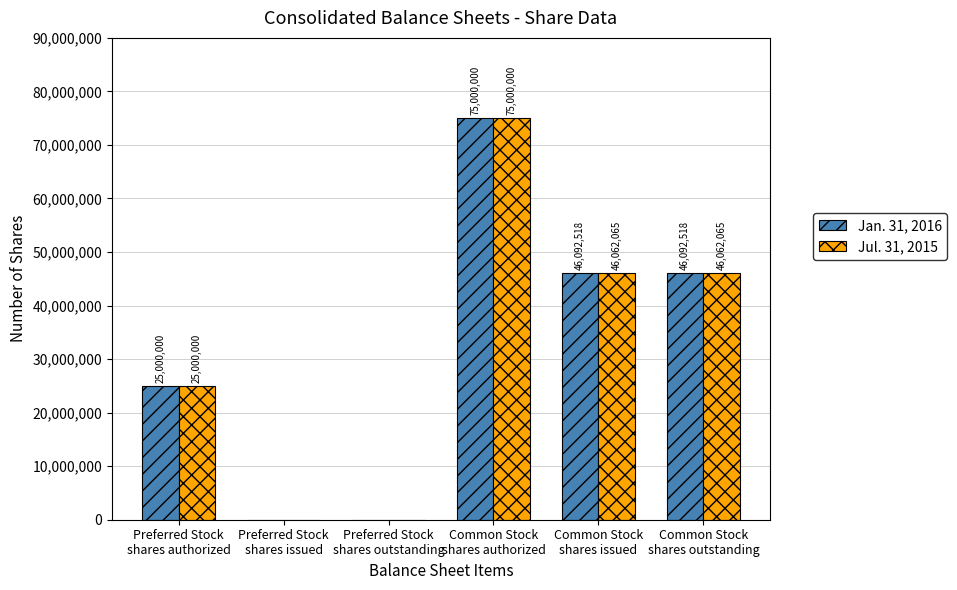

Count the Jul. 31, 2015 values in the range 0 to 46062065.

5